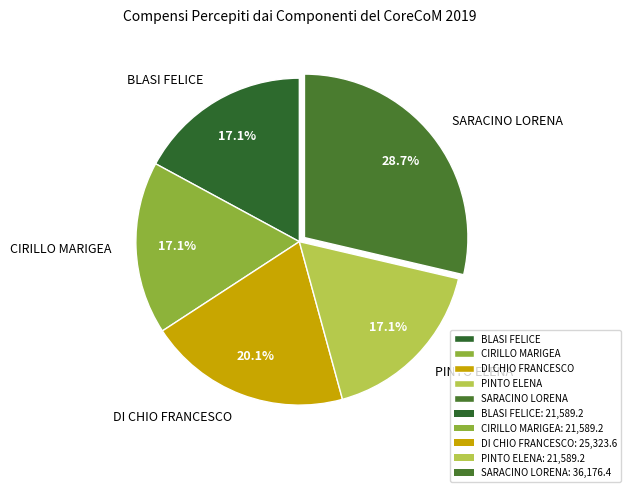

What percentage is the CIRILLO MARIGEA slice, to the nearest percent?

17%